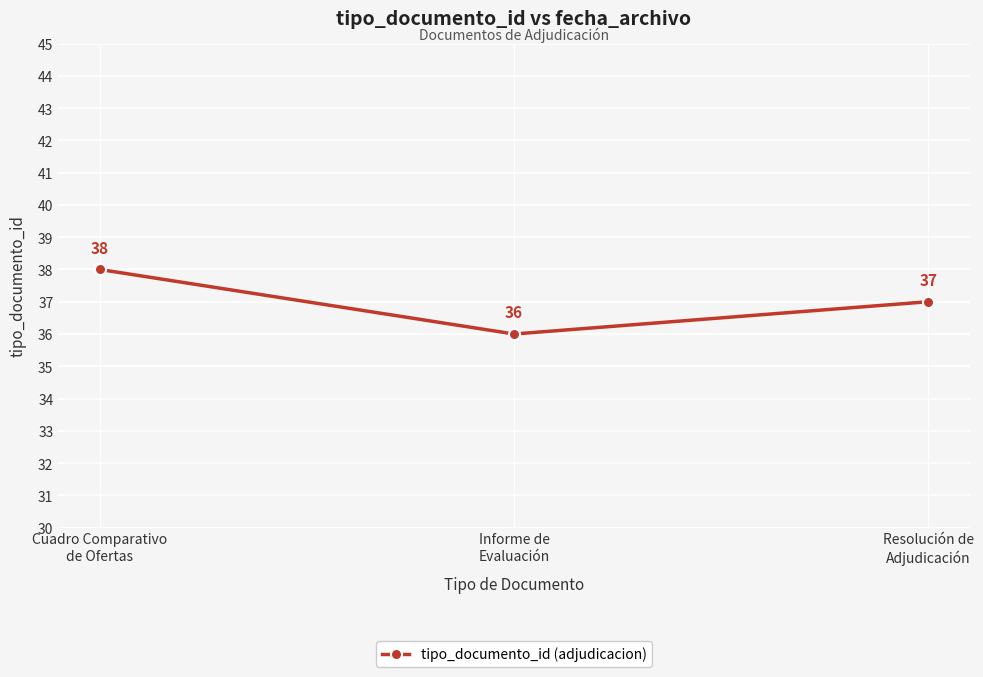

At which label does the data first exceed 37?

Cuadro Comparativo
de Ofertas